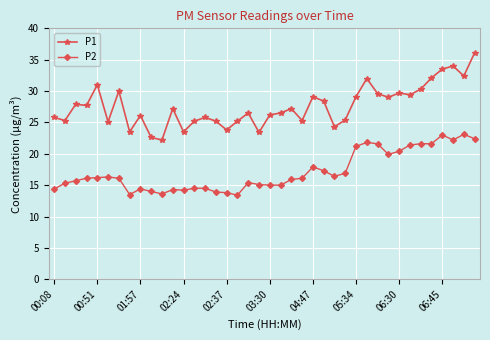

What is the difference between the maximum and second lowest values in the P1 series?

13.5